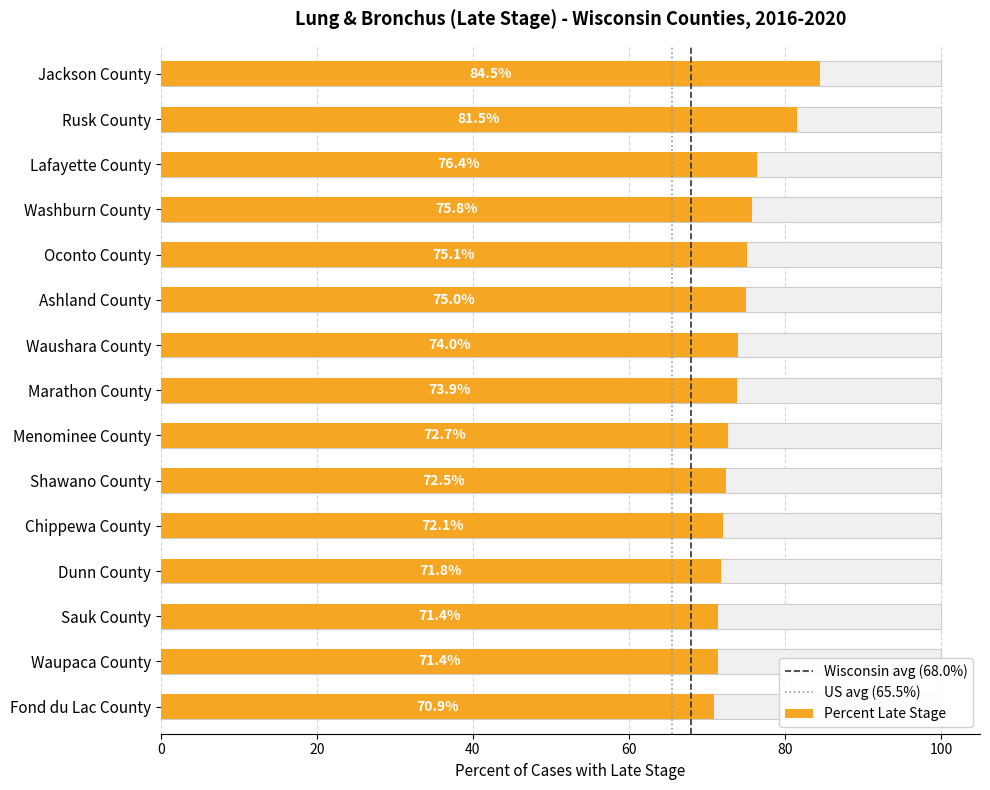

What is the sum of the values at Rusk County and Fond du Lac County?

152.4